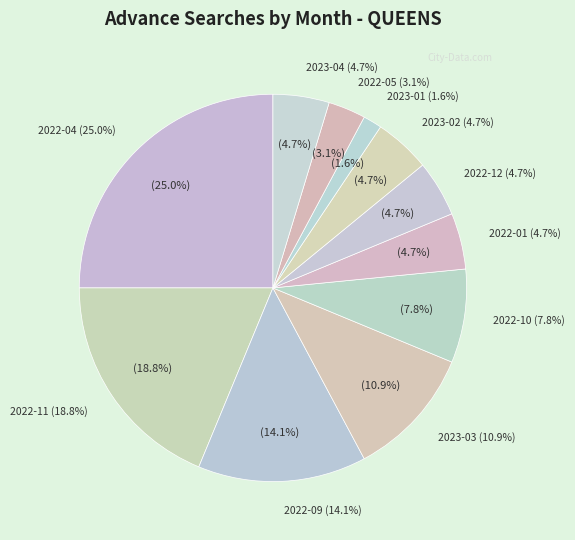

What is the smallest slice in the pie chart?

2023-01